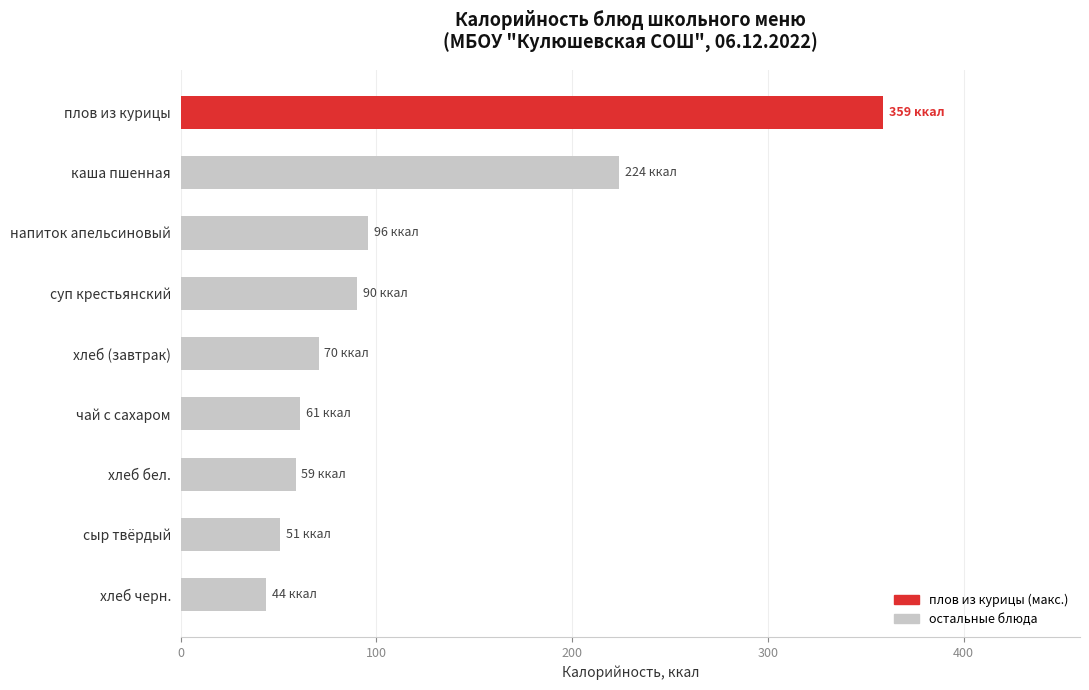

What is the sum of the values at плов из курицы and суп крестьянский?

449.0